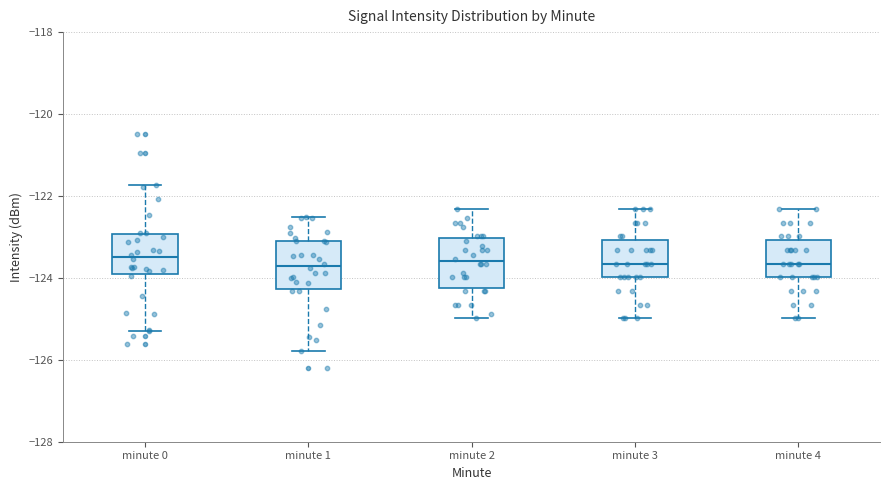

Reading left to right, read every box against the y-axis: the position of its median line, the range the box covers, and the ends of its whiskers. The values are not printed on the chart, so give them approximately, as read against the axis.

minute 0: median -123.4, box -124.0 to -123.0, whiskers -125.4 to -121.8
minute 1: median -123.8, box -124.2 to -123.0, whiskers -125.8 to -122.6
minute 2: median -123.6, box -124.2 to -123.0, whiskers -125.0 to -122.4
minute 3: median -123.6, box -124.0 to -123.0, whiskers -125.0 to -122.4
minute 4: median -123.6, box -124.0 to -123.0, whiskers -125.0 to -122.4